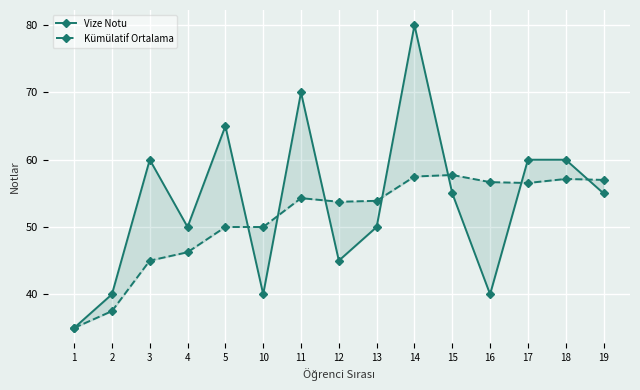

How many series are shown in this chart?

2